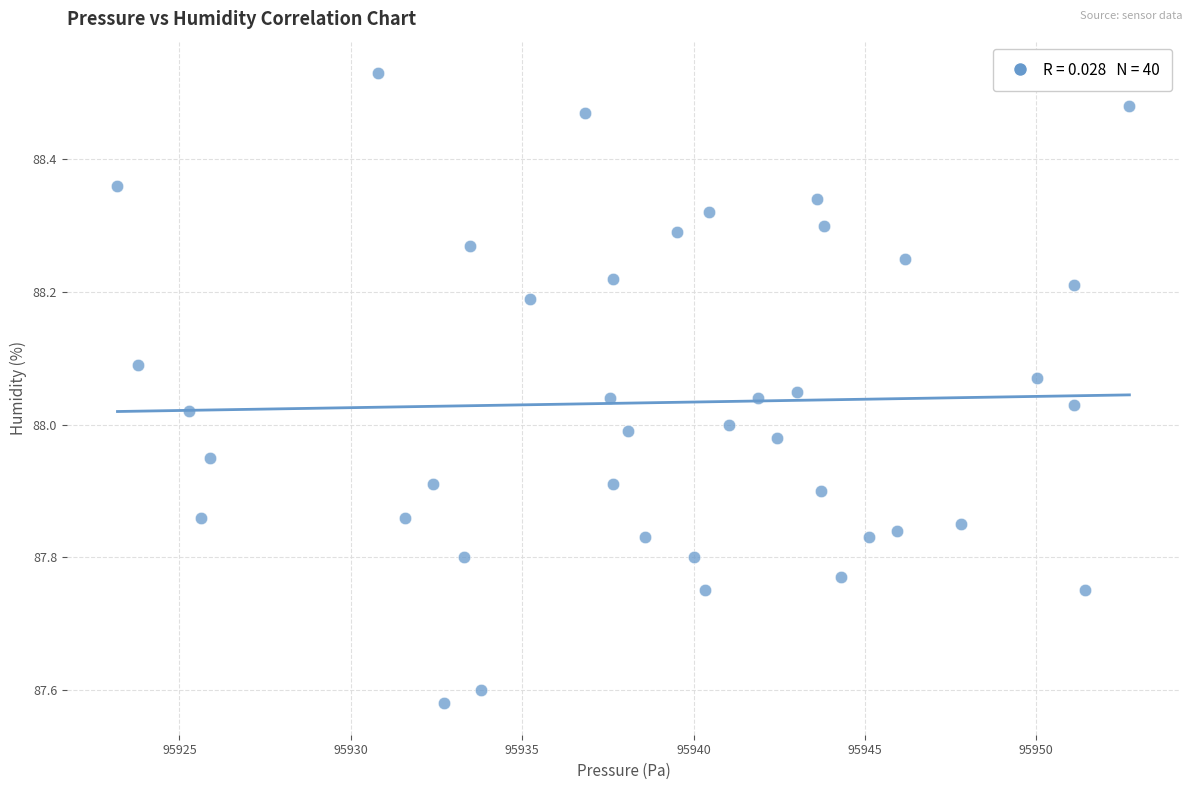

What is the range of X values (max minus min)?

29.5